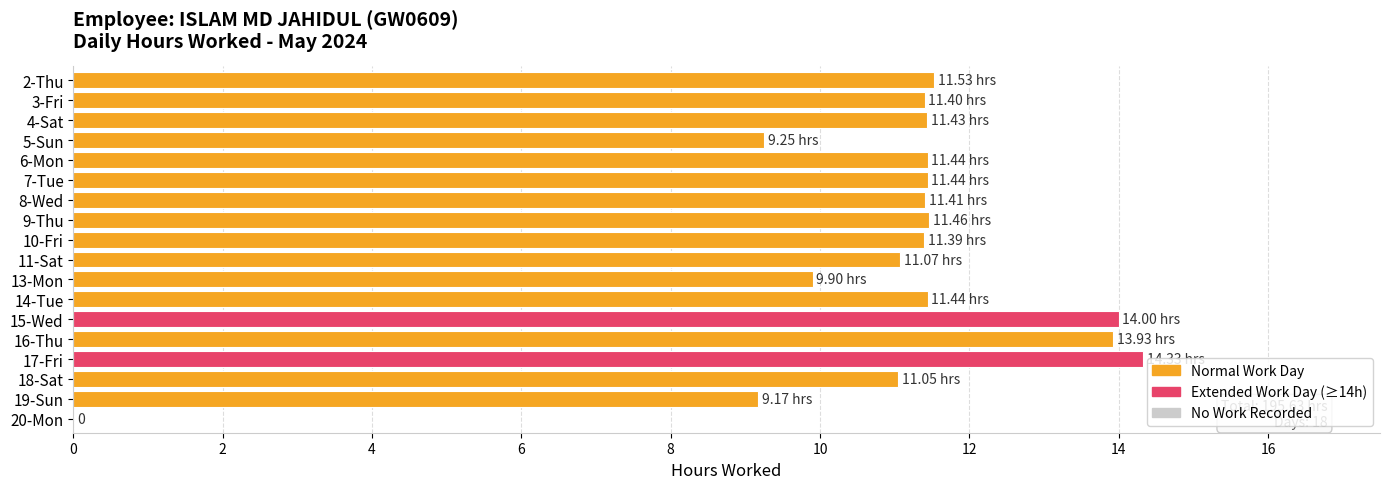

Approximately how many times larger is the value at 10-Fri compared to 7-Tue?

1.0